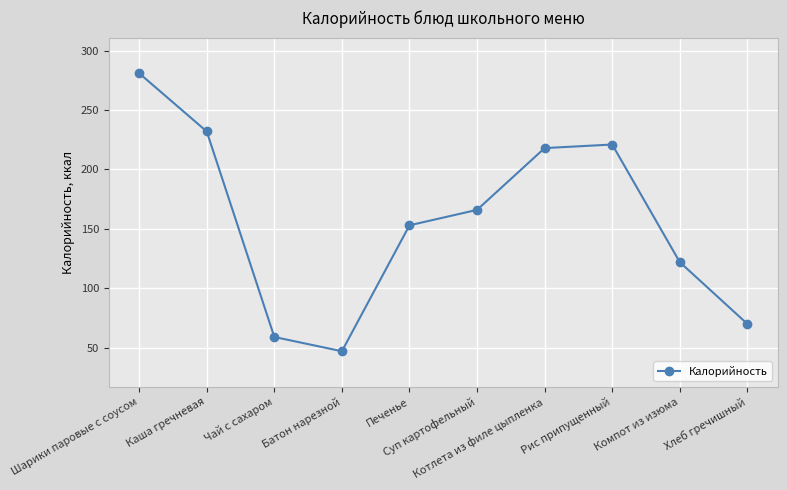

What is the approximate value at Каша гречневая, to the nearest 5?

230